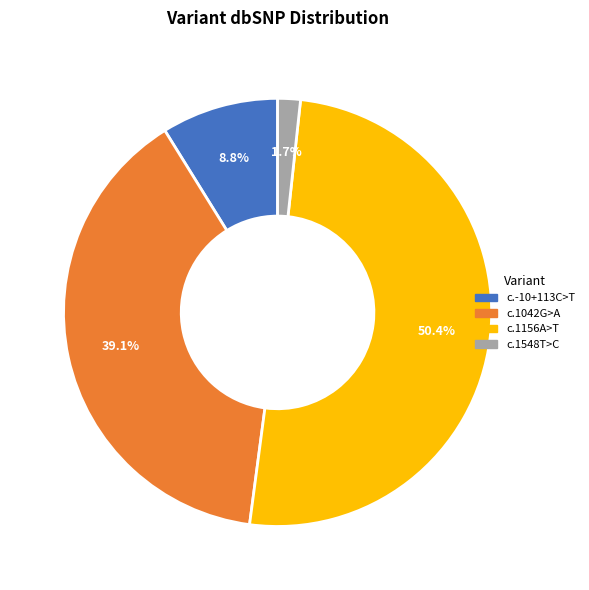

Does c.1042G>A account for over 50% of the chart?

No